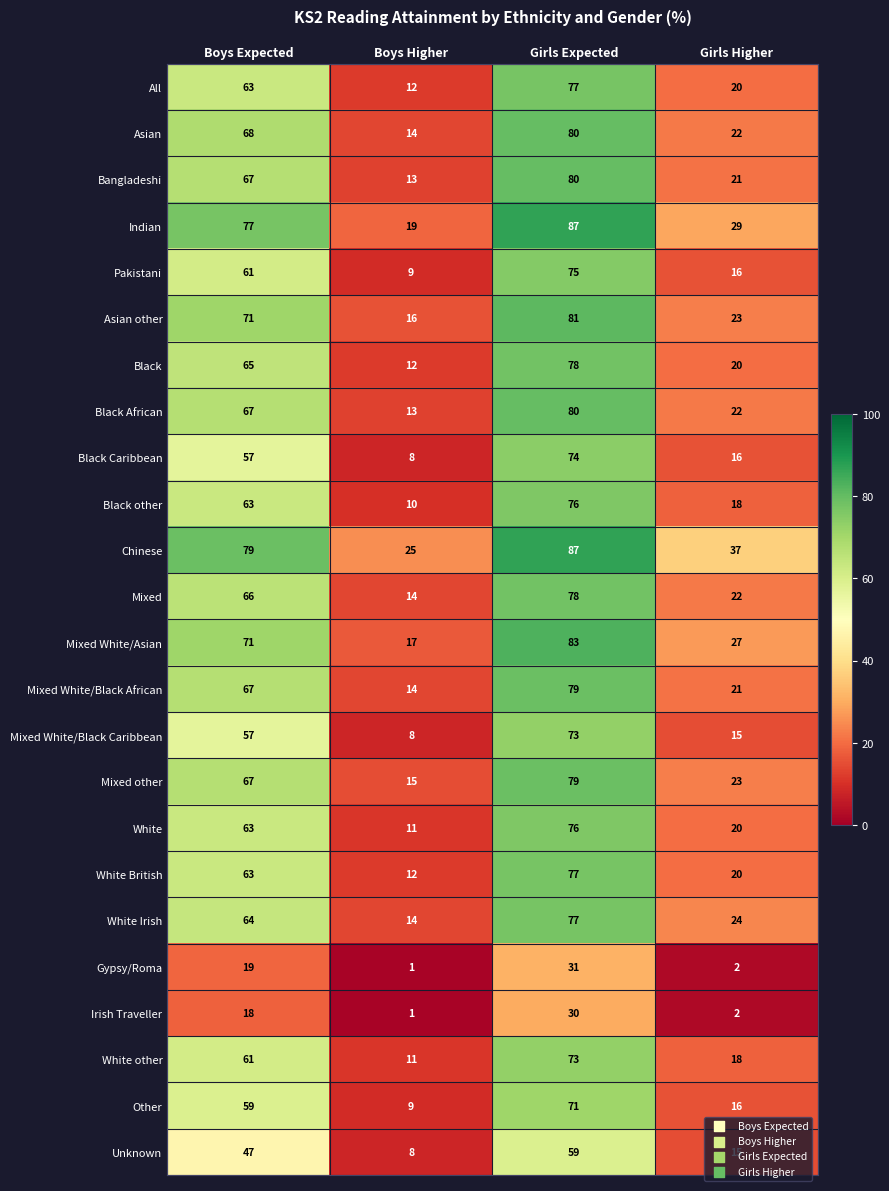

Which series has the widest spread of values?

Indian